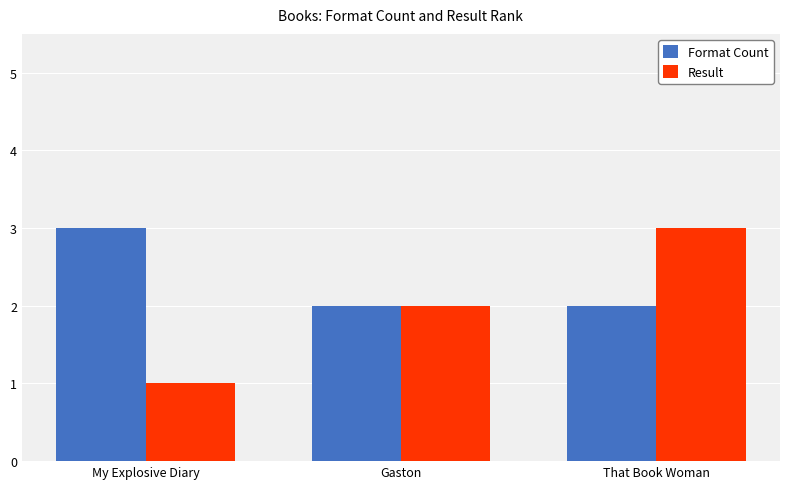

Reading left to right, list all the values displayed in this chart.

Format Count: My Explosive Diary=3	Gaston=2	That Book Woman=2
Result: My Explosive Diary=1	Gaston=2	That Book Woman=3